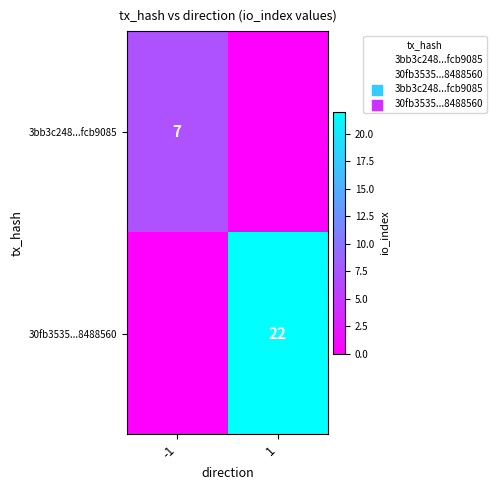

The value of 30fb3535...8488560 at 1 is 30. True or false?

False